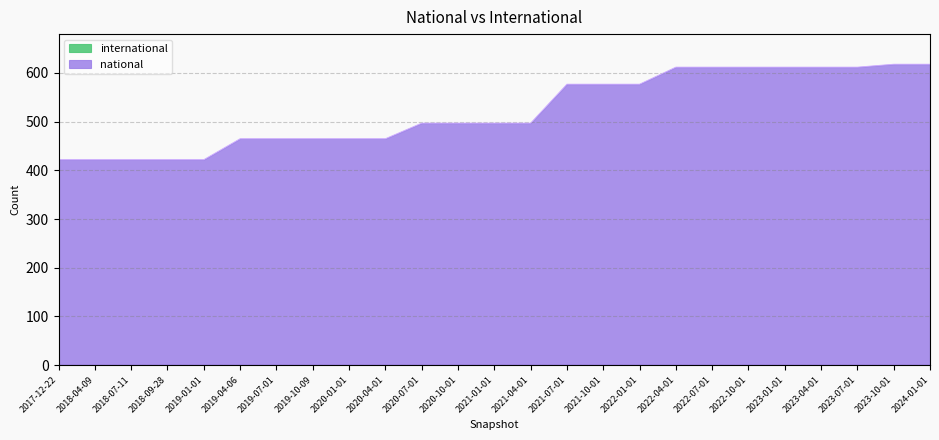

List the labels in order of value, largest first.

2023-10-01, 2024-01-01, 2022-04-01, 2022-07-01, 2022-10-01, 2023-01-01, 2023-04-01, 2023-07-01, 2021-07-01, 2021-10-01, 2022-01-01, 2020-07-01, 2020-10-01, 2021-01-01, 2021-04-01, 2019-04-06, 2019-07-01, 2019-10-09, 2020-01-01, 2020-04-01, 2017-12-22, 2018-04-09, 2018-07-11, 2018-09-28, 2019-01-01